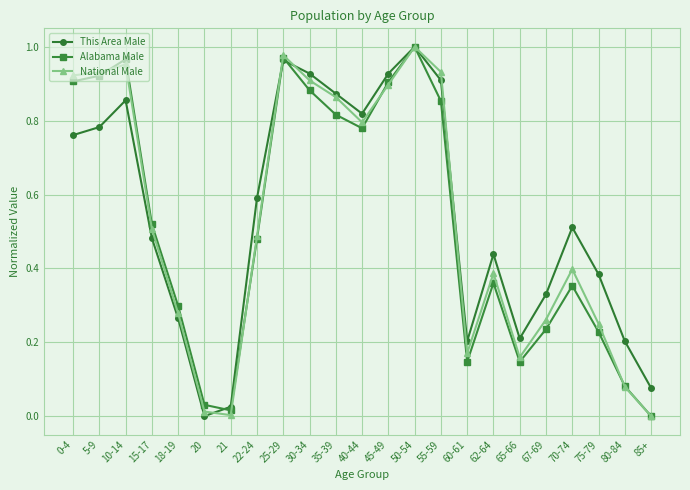

How many interior local peaks does the National Male series have?

5